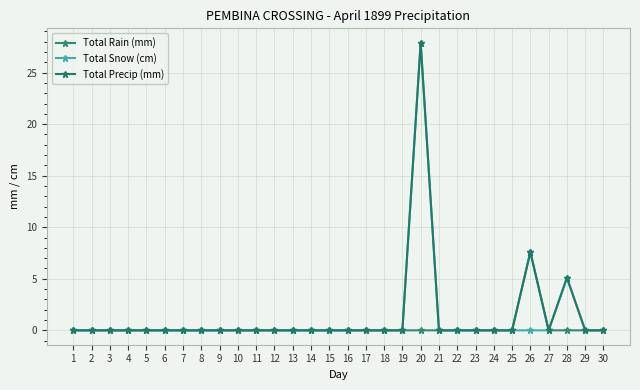

True or false: Total Rain (mm) and Total Precip (mm) cross at least once.

False